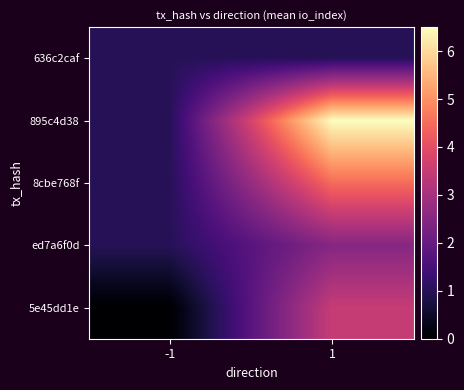

Which has a higher value, 1 or -1?

1